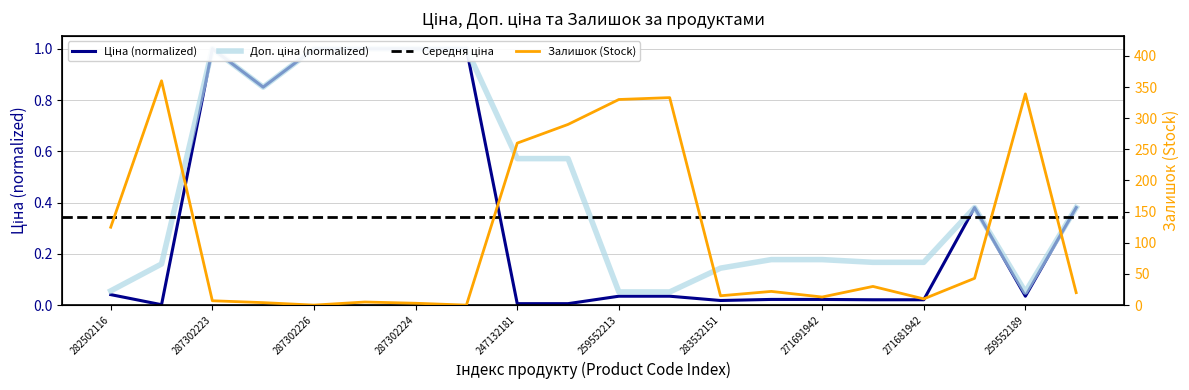

How many data points in Залишок are above 22?

9